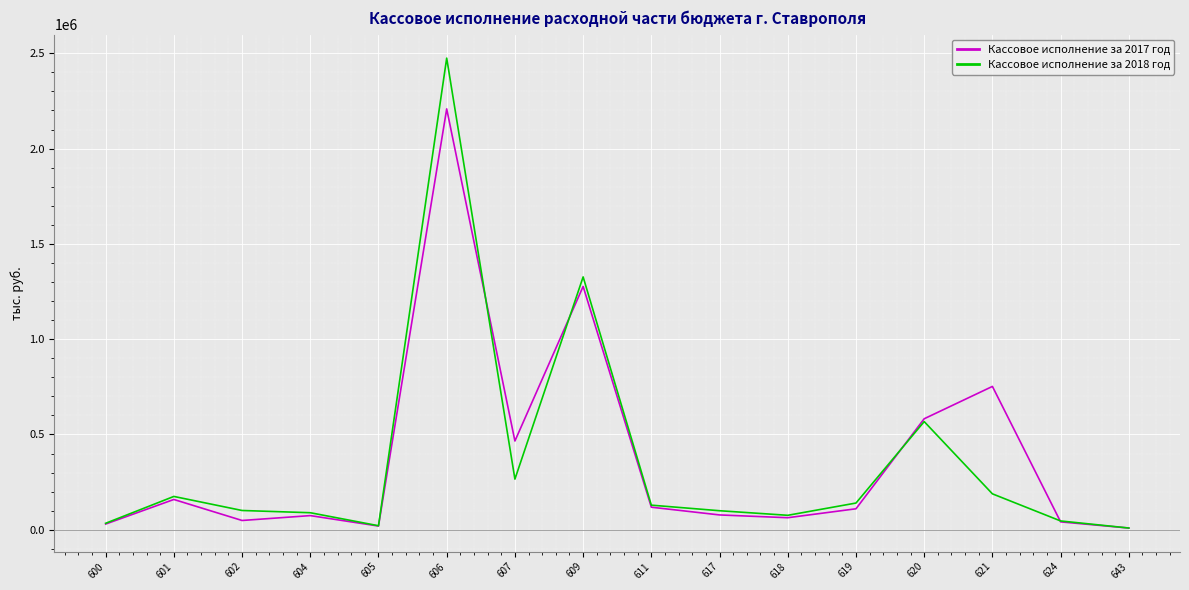

At which category is the sum across all series the highest?

606